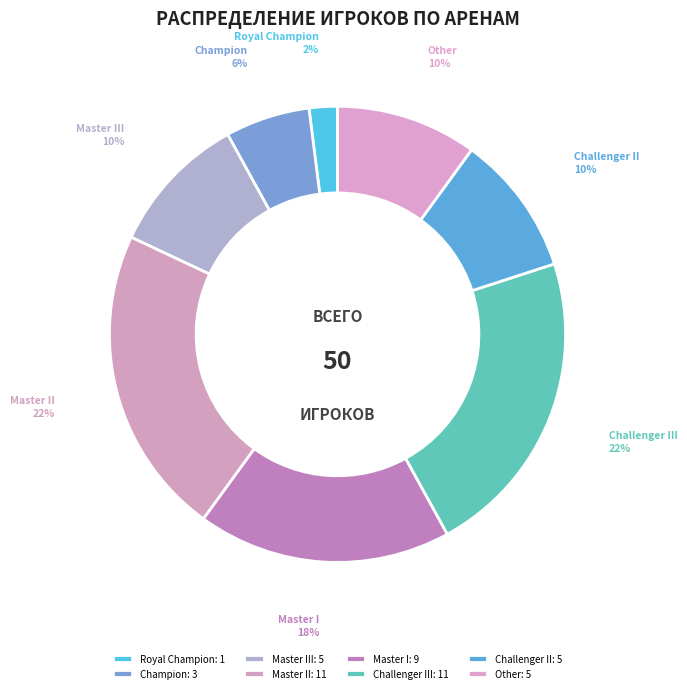

How many slices are in this pie chart?

8